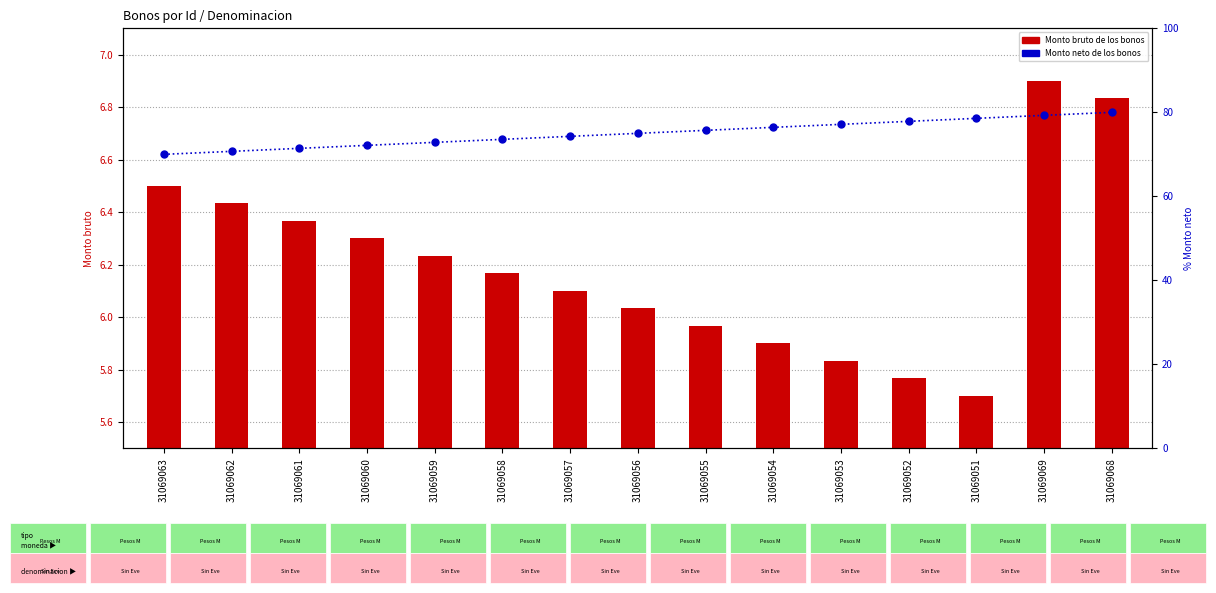

Are the bars grouped side by side (vs. stacked)?

Yes